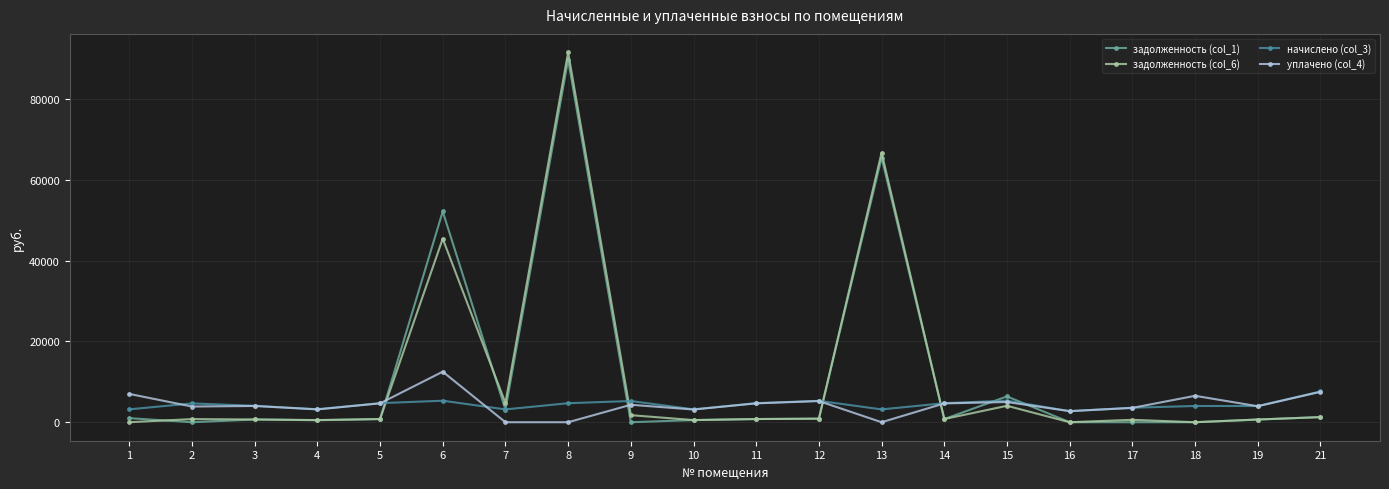

What is the value of the уплачено (col_4) point at the 11th from the left?

4665.6